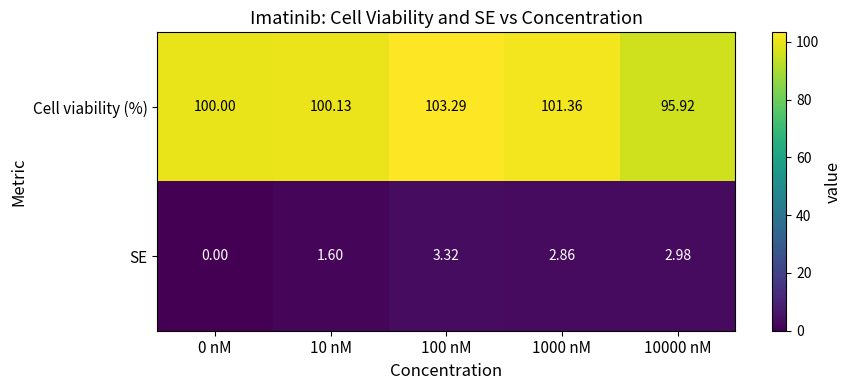

Which series has the widest spread of values?

Cell viability (%)